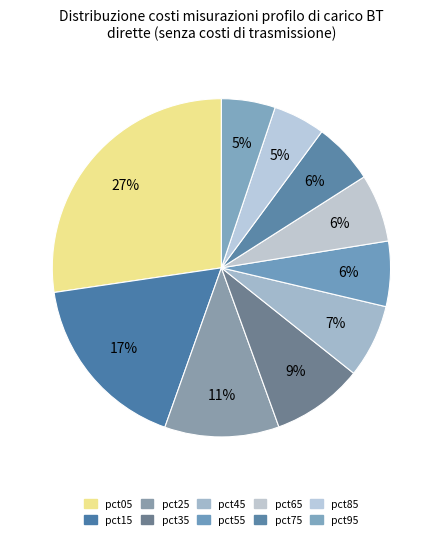

Does pct75 represent more than half of the total?

No